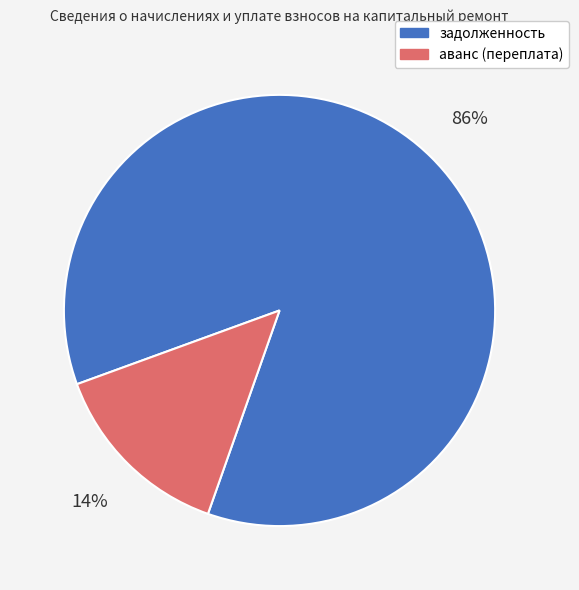

To the nearest percent, what is the difference between the largest and smallest slice percentages?

72%